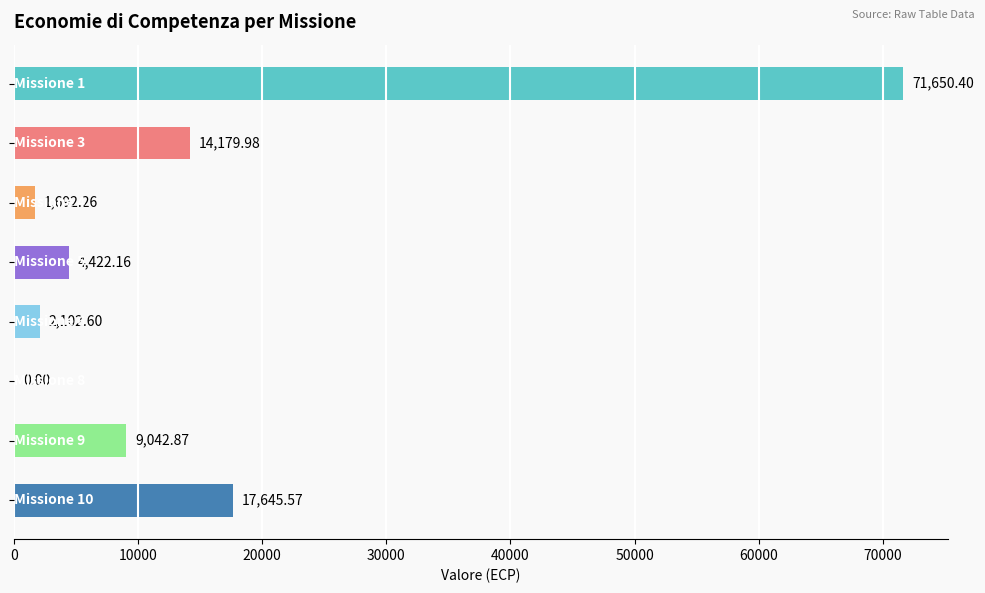

What is the sum of all values?

120735.8